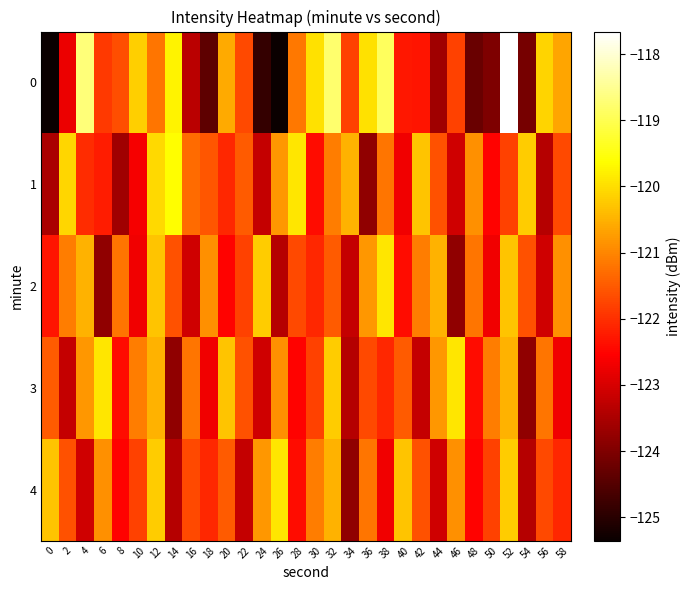

At which category is the sum across all series the highest?

52